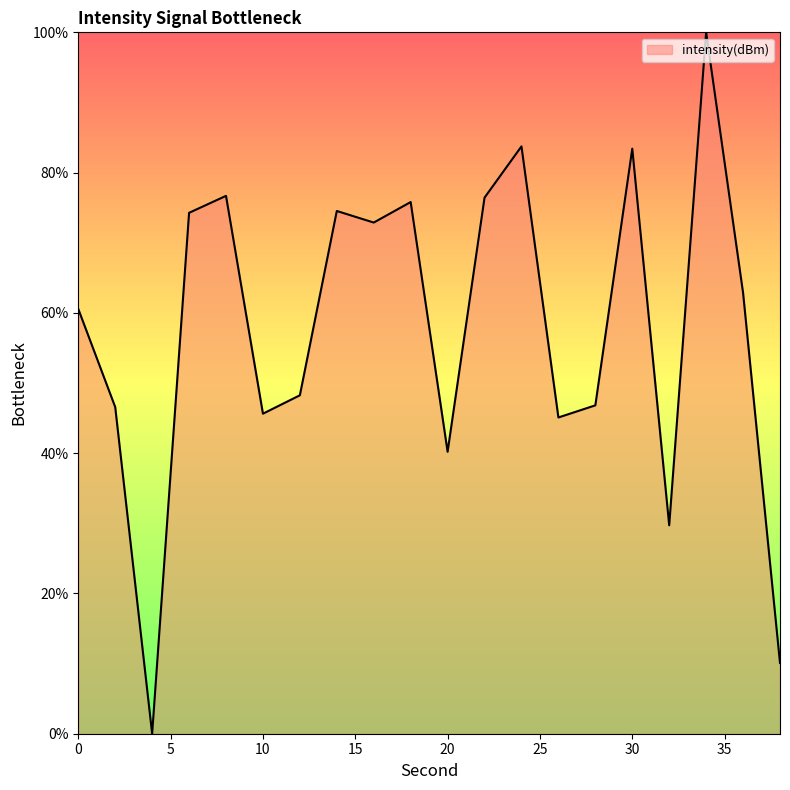

What is the maximum value shown in the chart?

100.0